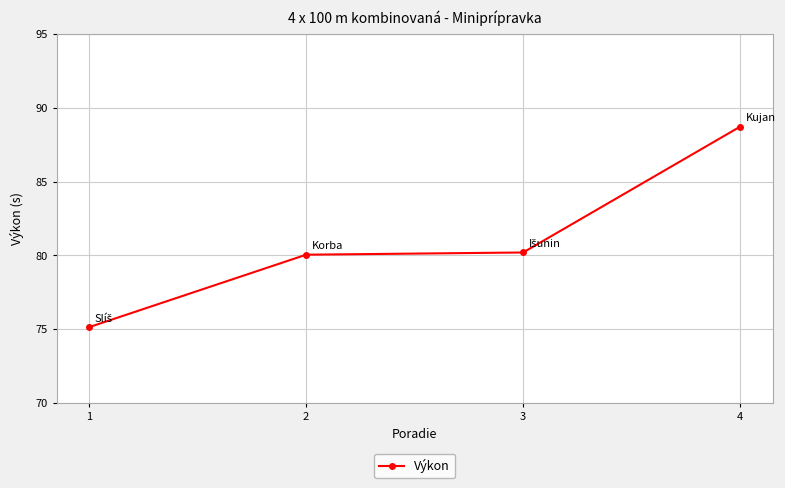

What is the approximate value at 1?

75.2